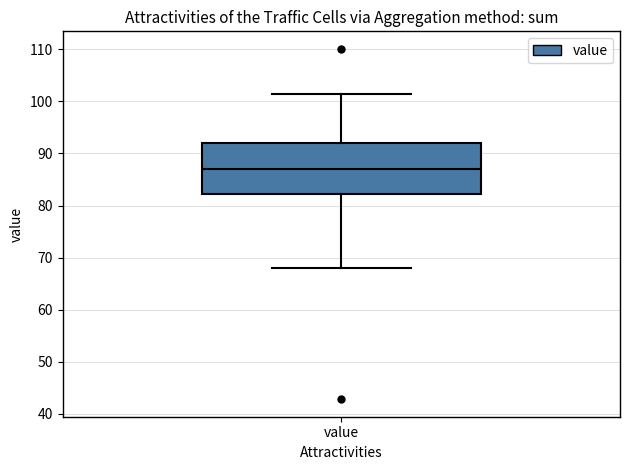

Read this box plot against the y-axis: the position of the median line, the range covered by the box, and the ends of both whiskers. The values are not printed on the chart, so give them approximately, as read against the axis.

median 87, box 82 to 92, whiskers 68 to 101